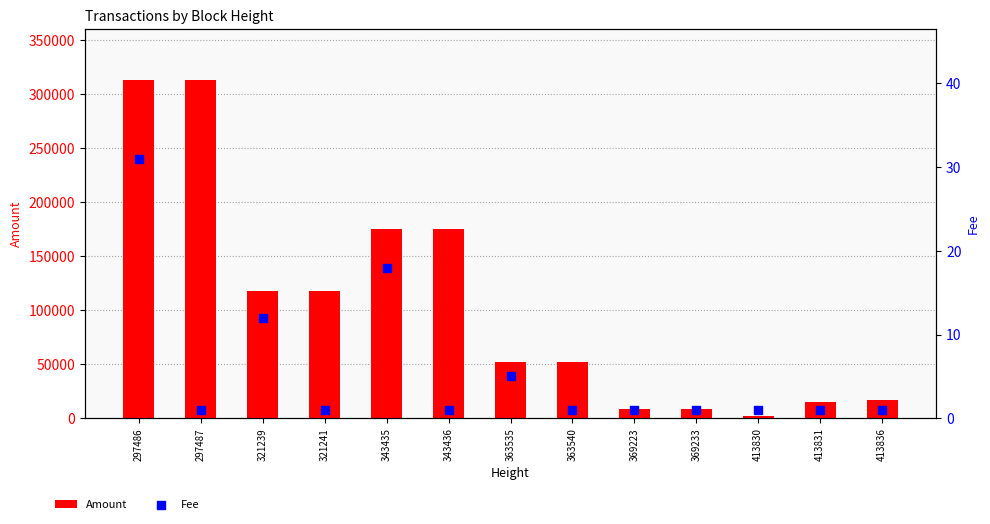

Is the value of Amount at 321241 greater than the value of Fee at 363540?

Yes